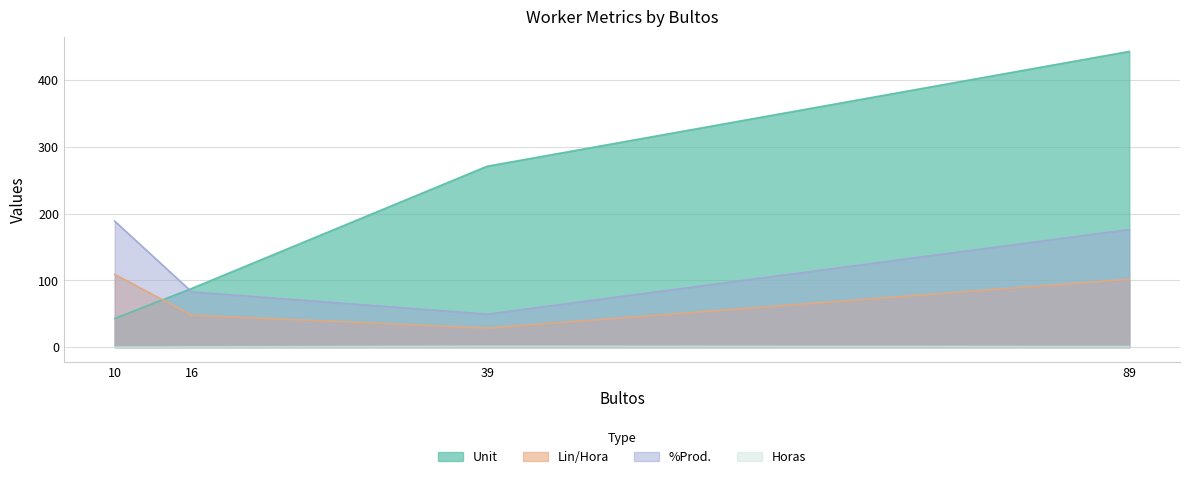

What is the difference between the maximum and second lowest values in the %Prod. series?

106.0